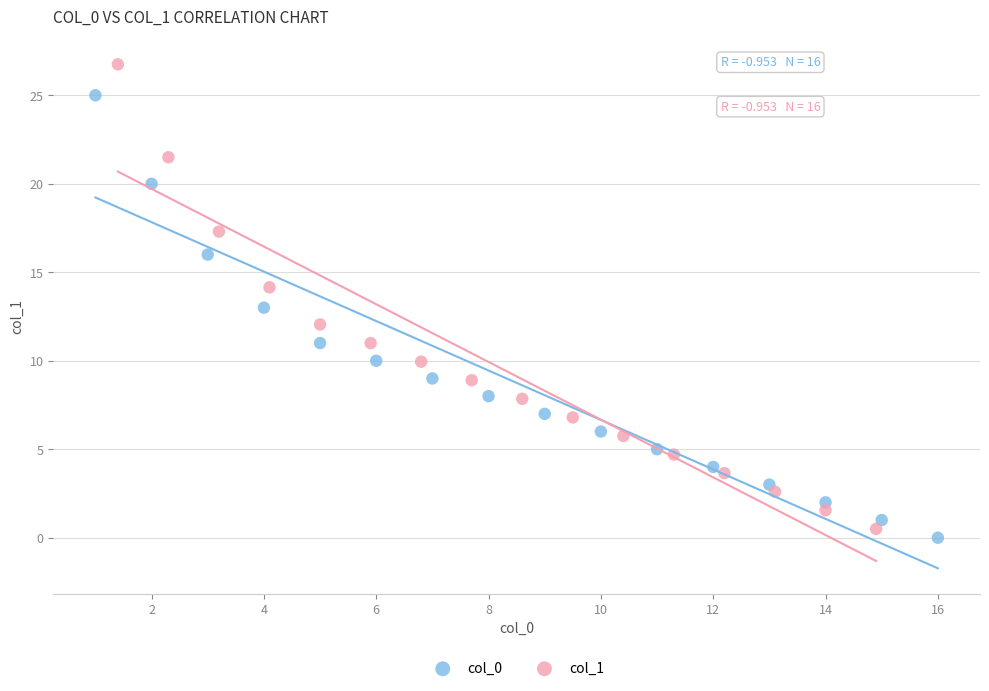

Which series contains the highest Y value?

col_1